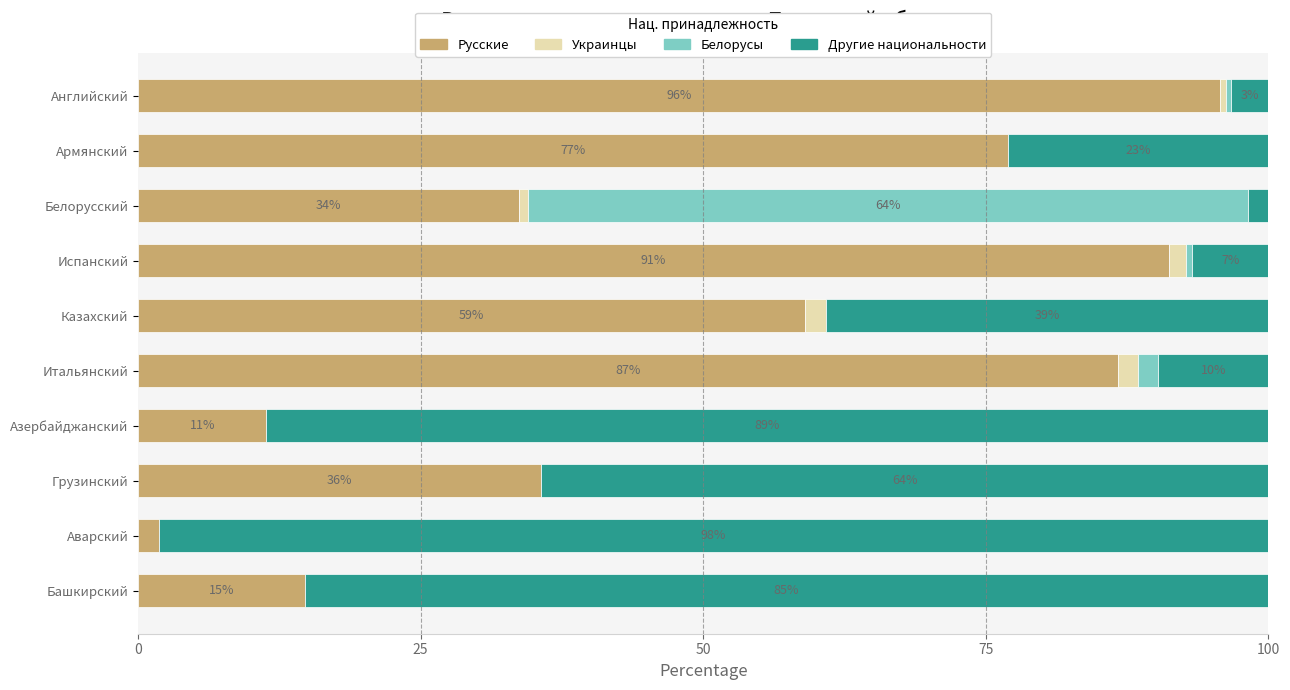

Is it true that Русские equals 139.9 at Итальянский?

False